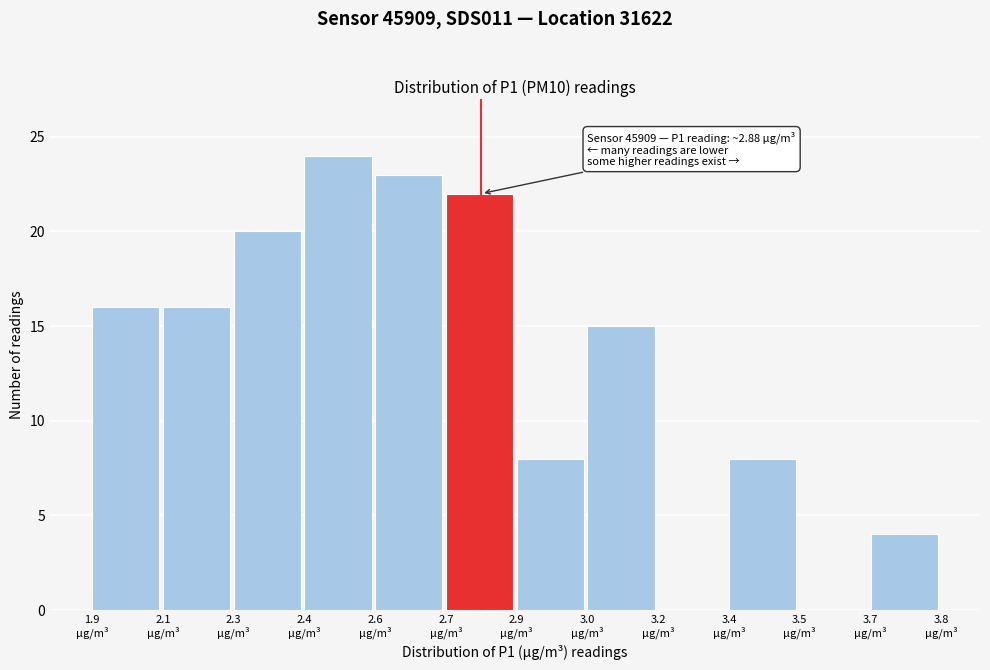

What is the greatest value displayed?

24